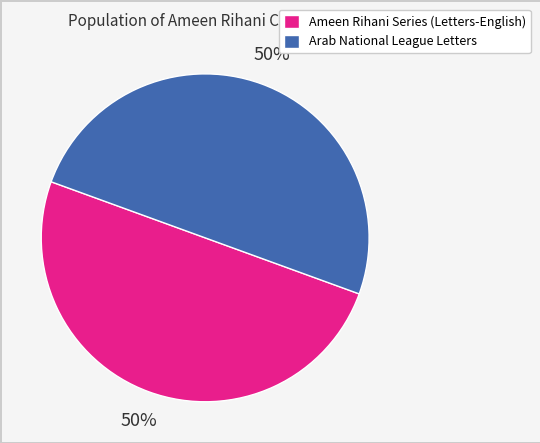

What is the ratio of the value at Arab National League Letters to the value at Ameen Rihani Series (Letters-English)?

1.0